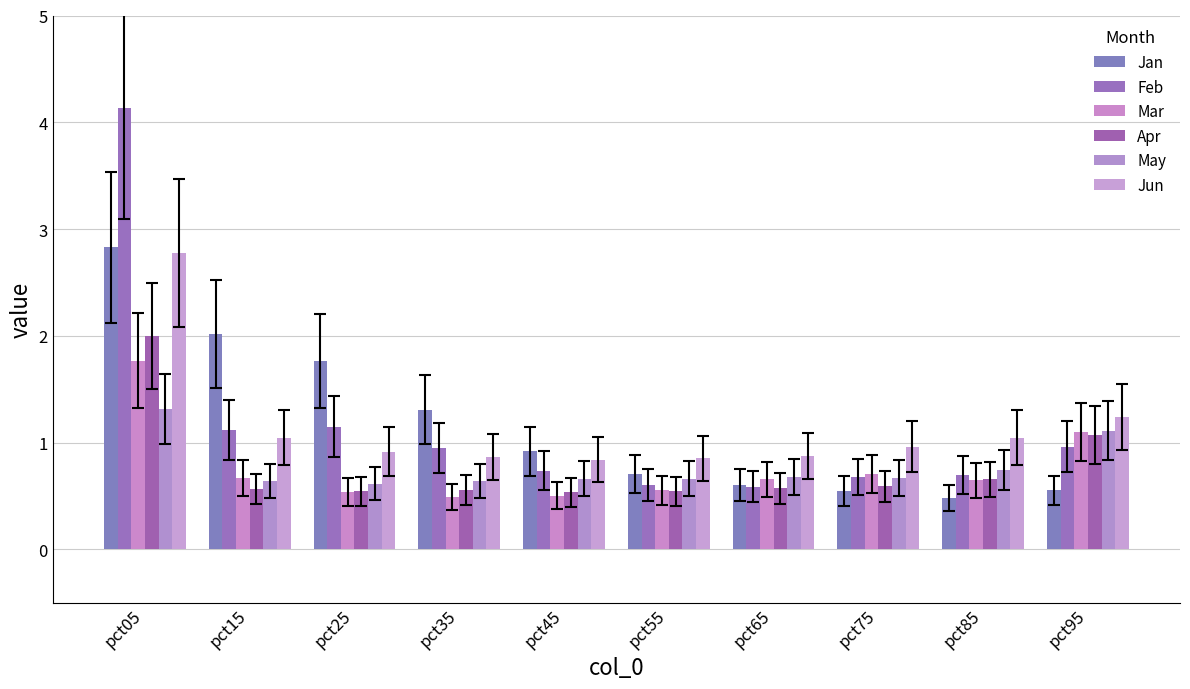

How many groups of bars are there?

10